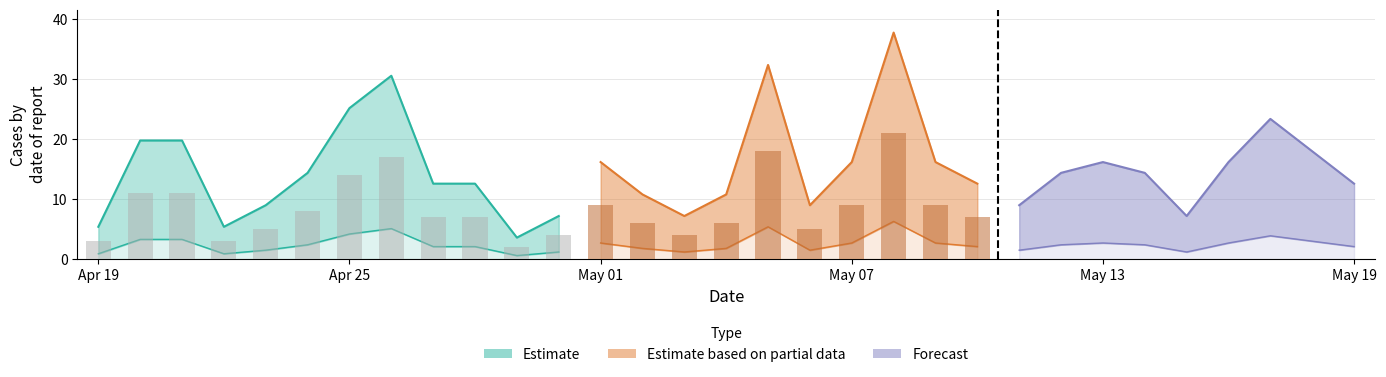

What is the maximum value shown in the chart?

21